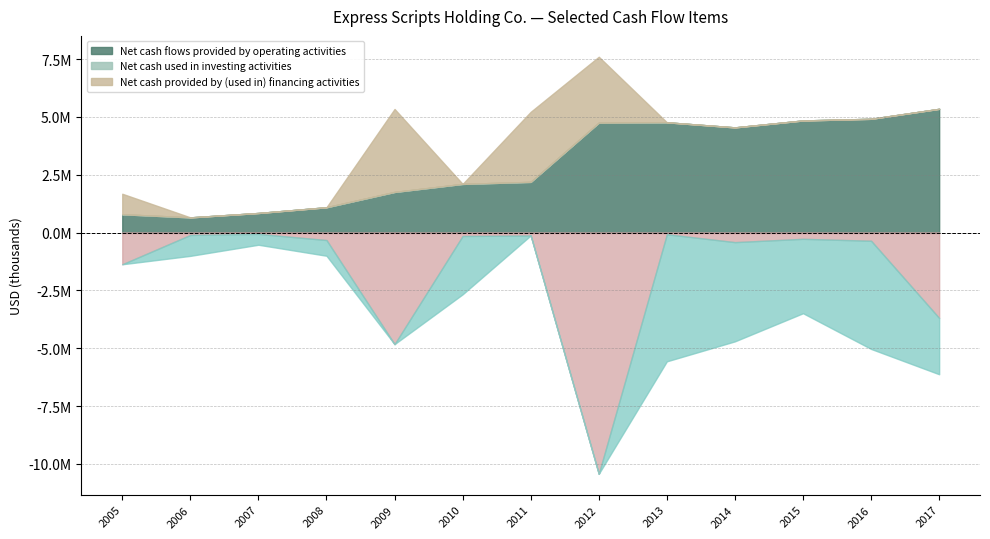

How many values in the Net cash provided by (used in) financing activities series are below -904700?

6